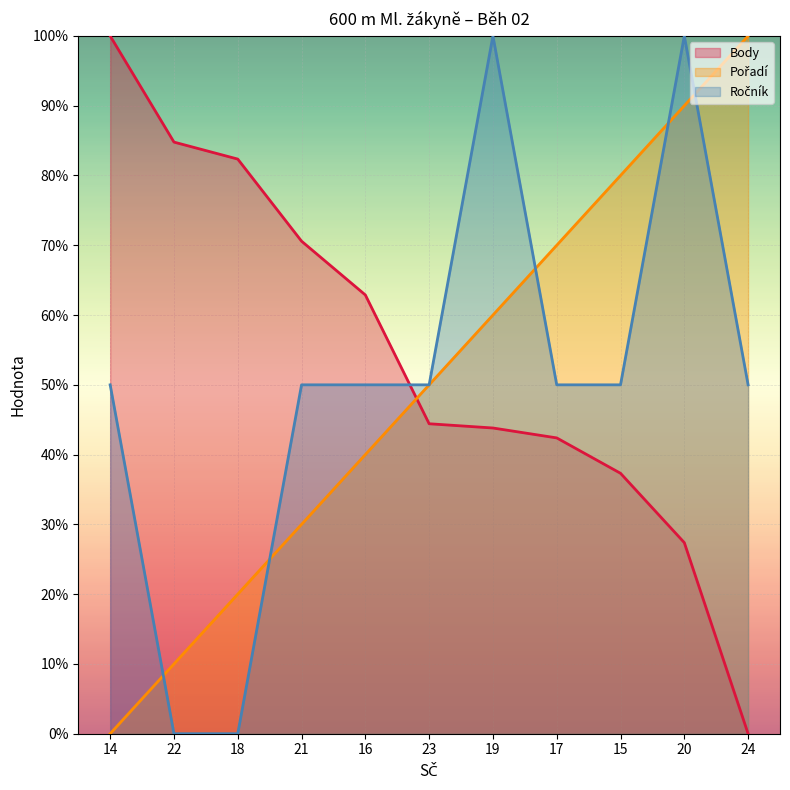

True or false: Body and Pořadí cross at least once.

True